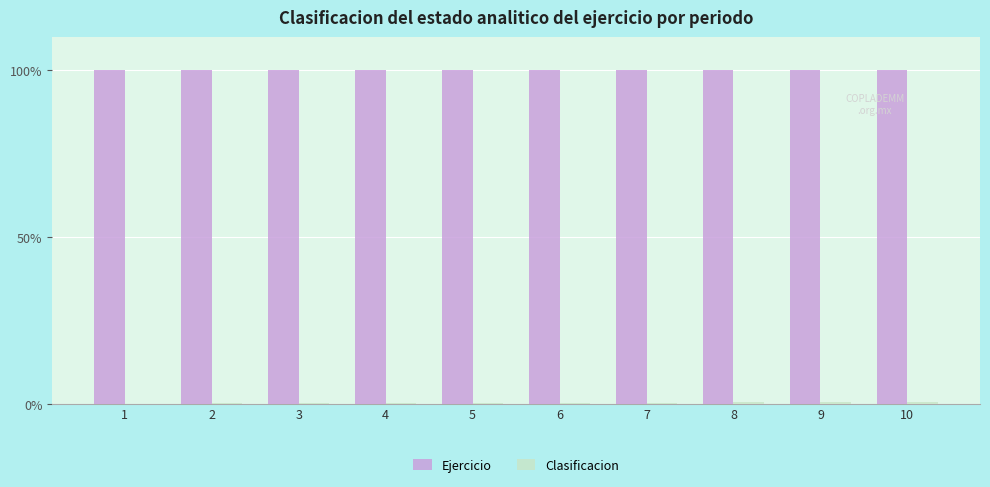

The value of Ejercicio at 3 is 23.7. True or false?

False